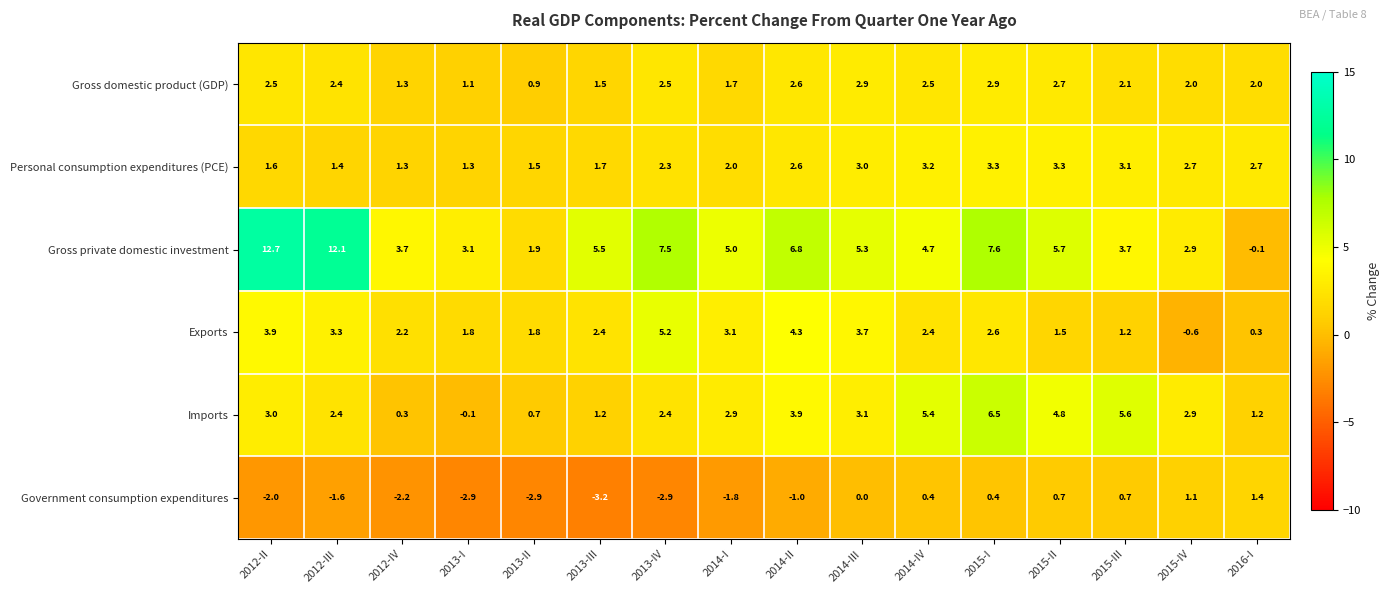

At which category is the sum across all series the highest?

2015-I